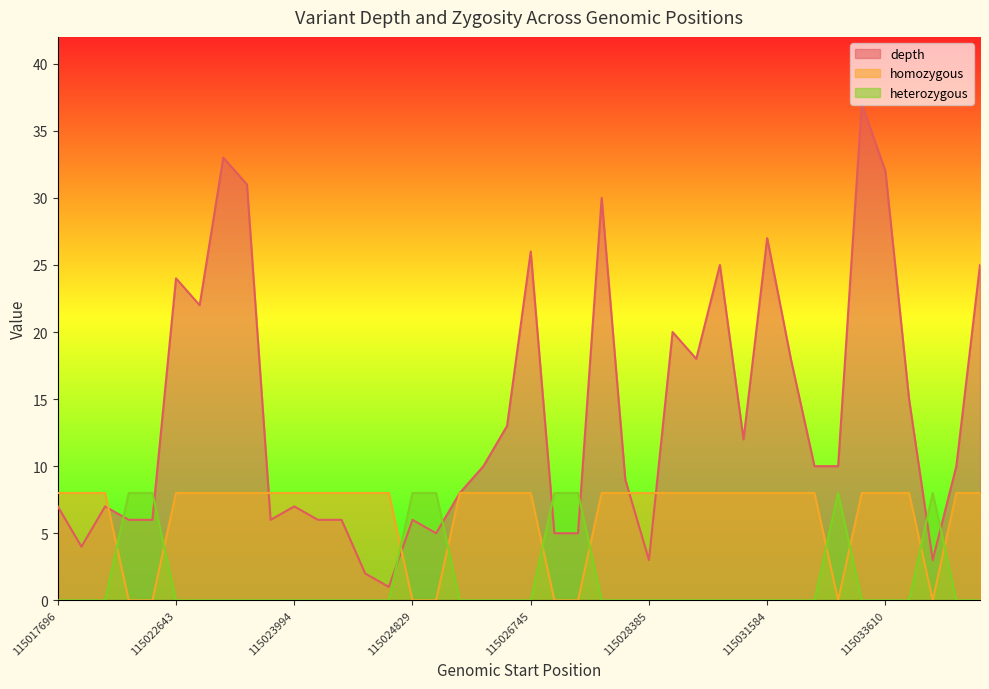

What is the value of the depth point at the 22nd from the left?

5